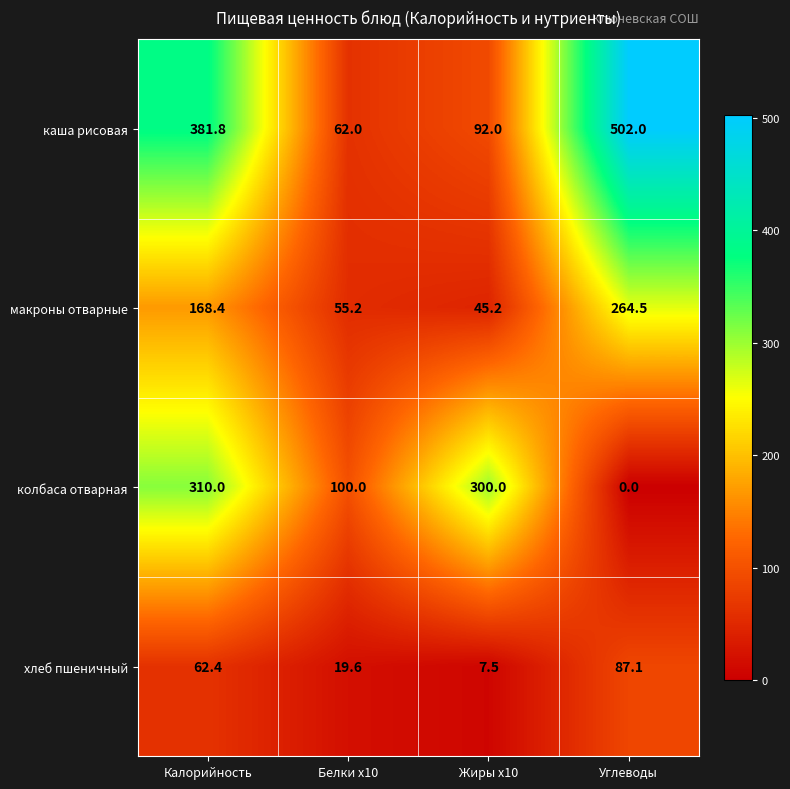

Which series changed the most between Белки x10 and Углеводы?

каша рисовая